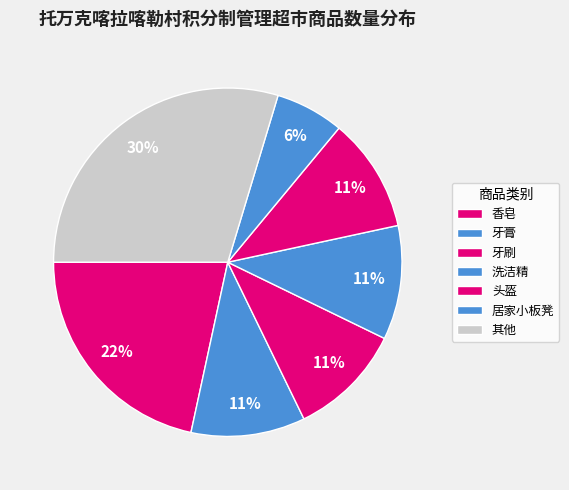

What percentage is the 牙膏 slice, to the nearest percent?

11%